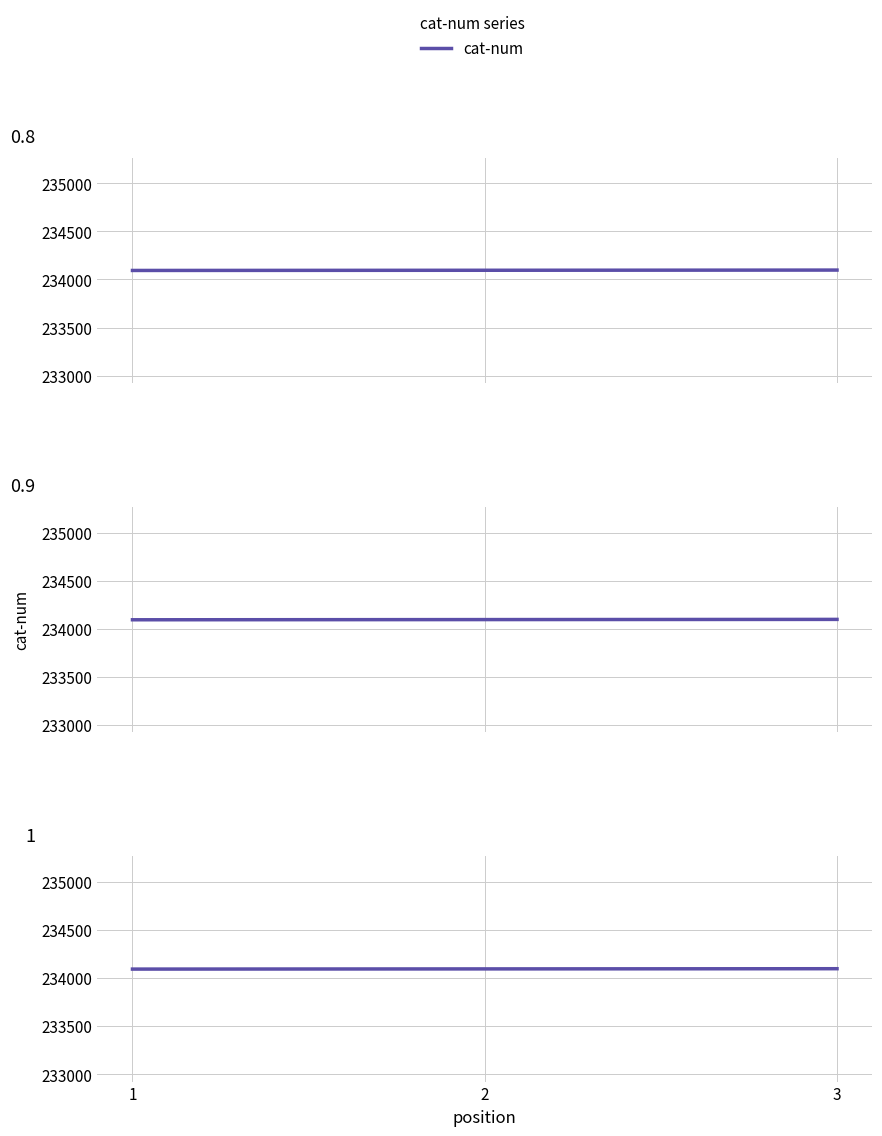

Between 1 and 3, which is larger?

3